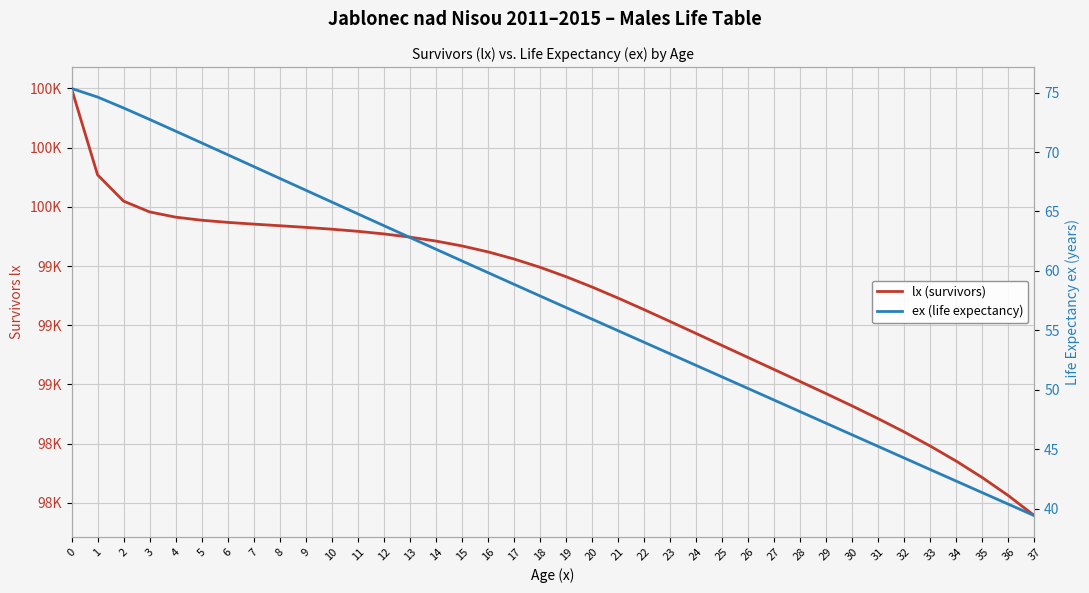

Rank the series by their maximum value, from highest to lowest.

lx (survivors), ex (life expectancy)